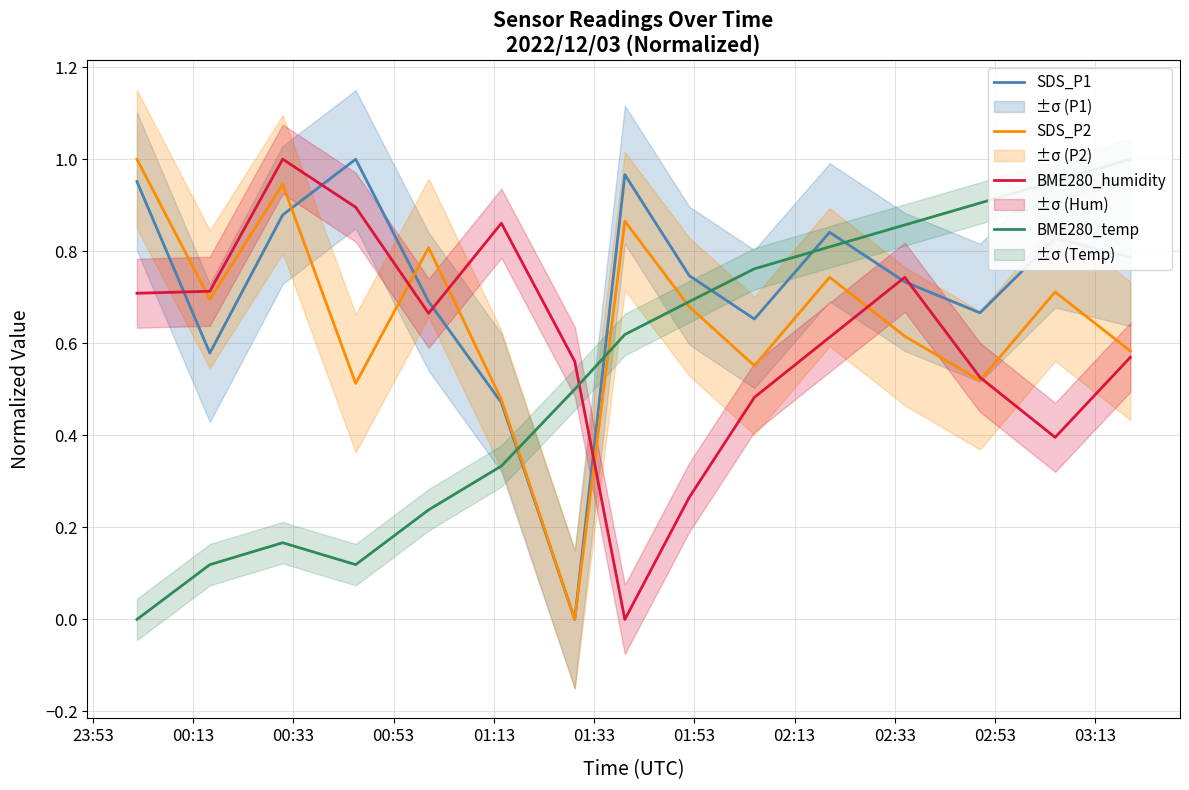

Where is the first local minimum for SDS_P1?

00:13